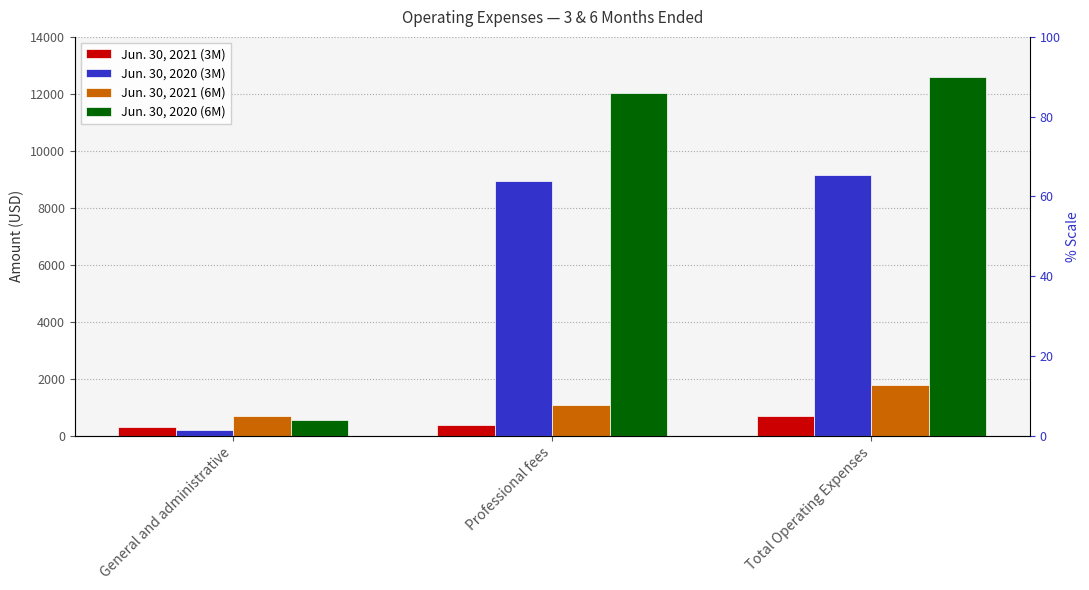

What is the value of the Jun. 30, 2021 (3M) bar at the 1st from the left?

319